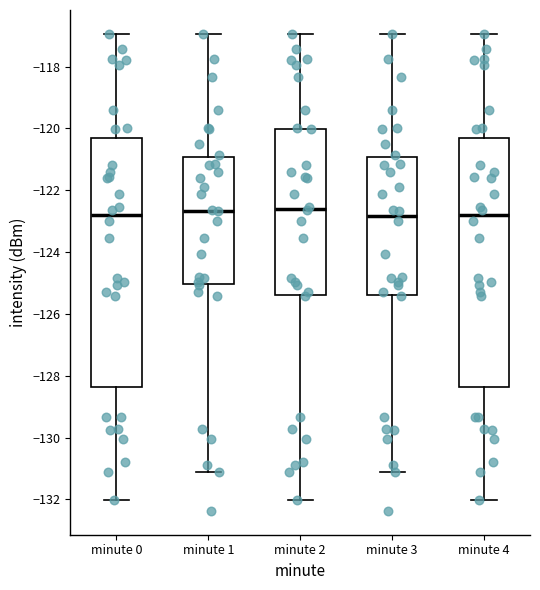

Reading left to right, transcribe this box plot: for each box, give where its median line is, the range the box spans, and where its two whiskers end, as read against the y-axis. The values are not printed on the chart, so give them approximately, as read against the axis.

minute 0: median -122.8, box -128.4 to -120.4, whiskers -132.0 to -117.0
minute 1: median -122.6, box -125.0 to -121.0, whiskers -131.2 to -117.0
minute 2: median -122.6, box -125.4 to -120.0, whiskers -132.0 to -117.0
minute 3: median -122.8, box -125.4 to -121.0, whiskers -131.2 to -117.0
minute 4: median -122.8, box -128.4 to -120.4, whiskers -132.0 to -117.0